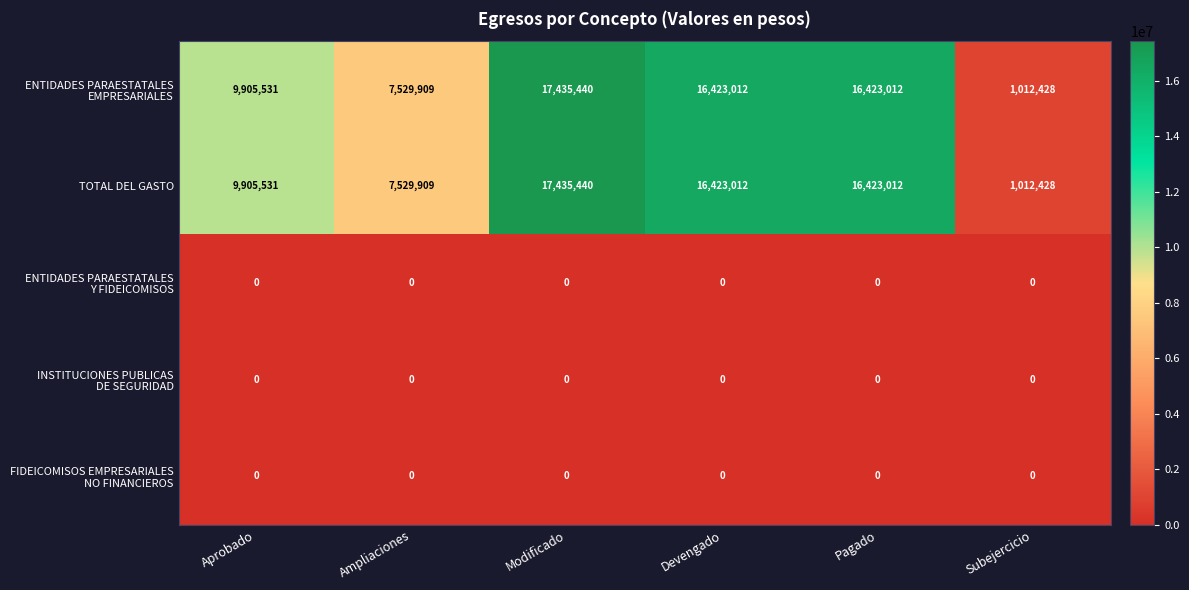

What is the spread (max minus min) of values at Subejercicio?

1012428